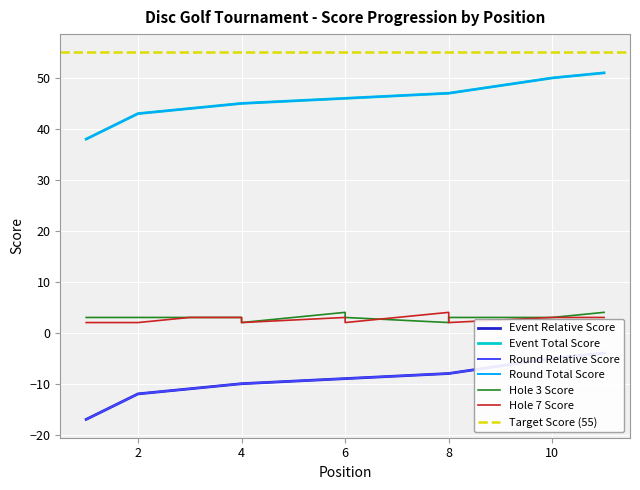

Is it true that event_total_score equals 17 at 4?

False